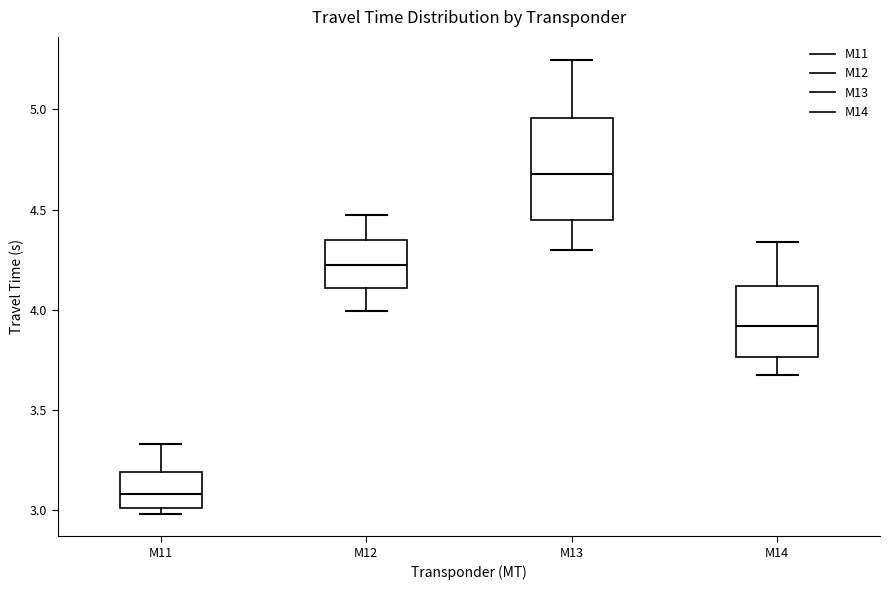

Reading left to right, transcribe this box plot: for each box, give where its median line is, the range the box spans, and where its two whiskers end, as read against the y-axis. The values are not printed on the chart, so give them approximately, as read against the axis.

M11: median 3.10, box 3.00 to 3.20, whiskers 3.00 (just below the box's lower edge) to 3.35
M12: median 4.20, box 4.10 to 4.35, whiskers 4.00 to 4.45
M13: median 4.70, box 4.45 to 4.95, whiskers 4.30 to 5.25
M14: median 3.90, box 3.75 to 4.10, whiskers 3.65 to 4.35